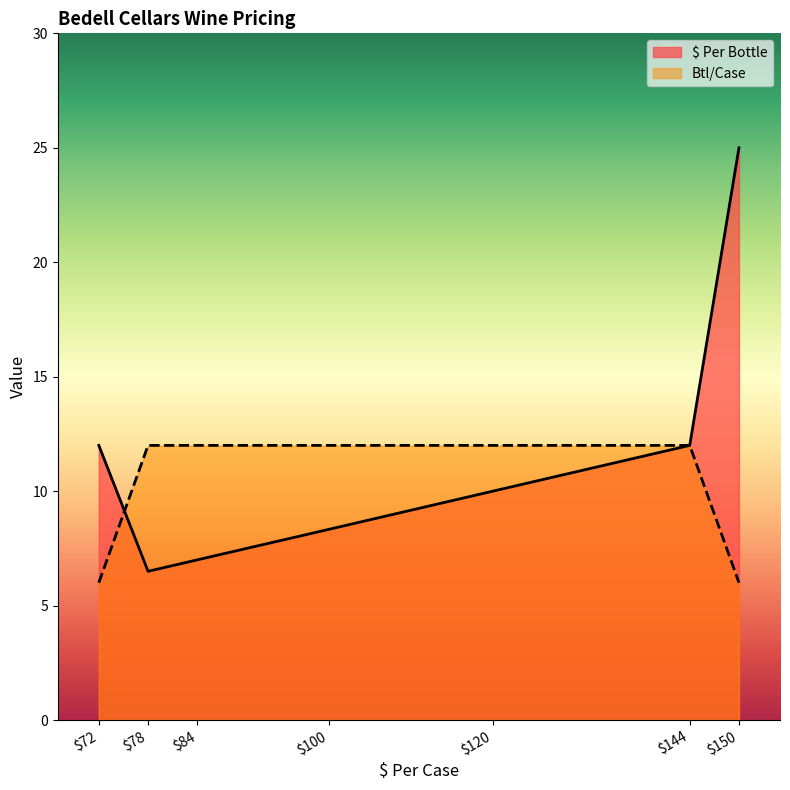

Which series has the largest total across all categories?

$ Per Bottle